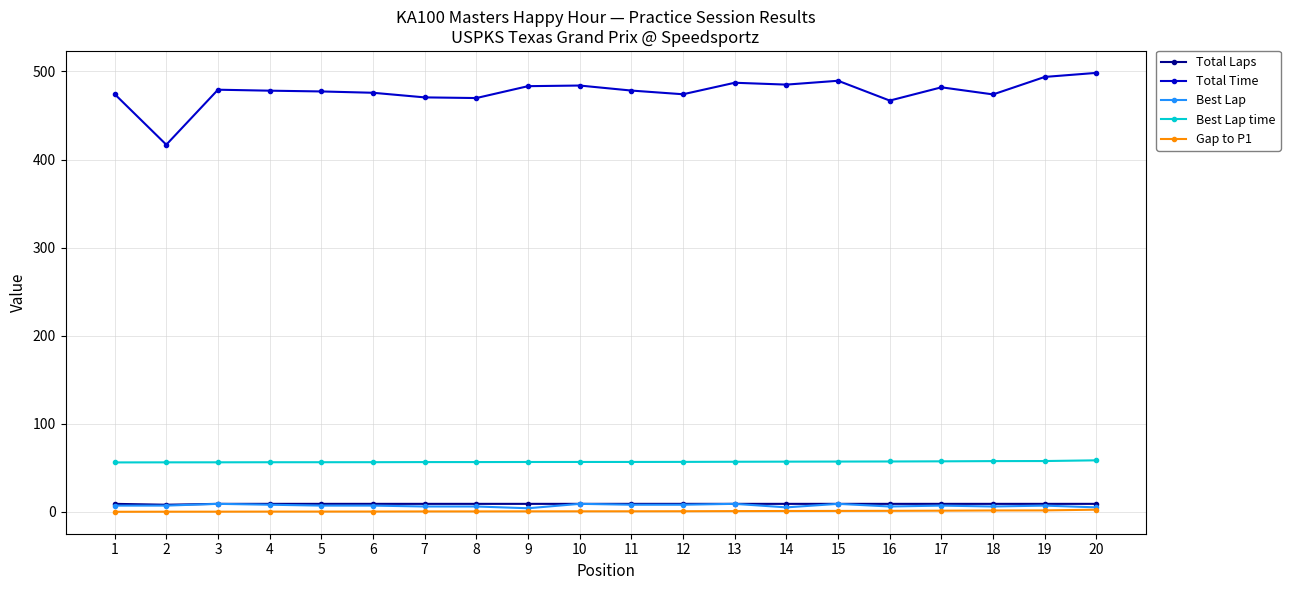

Which series has the largest range (max minus min)?

Total Time